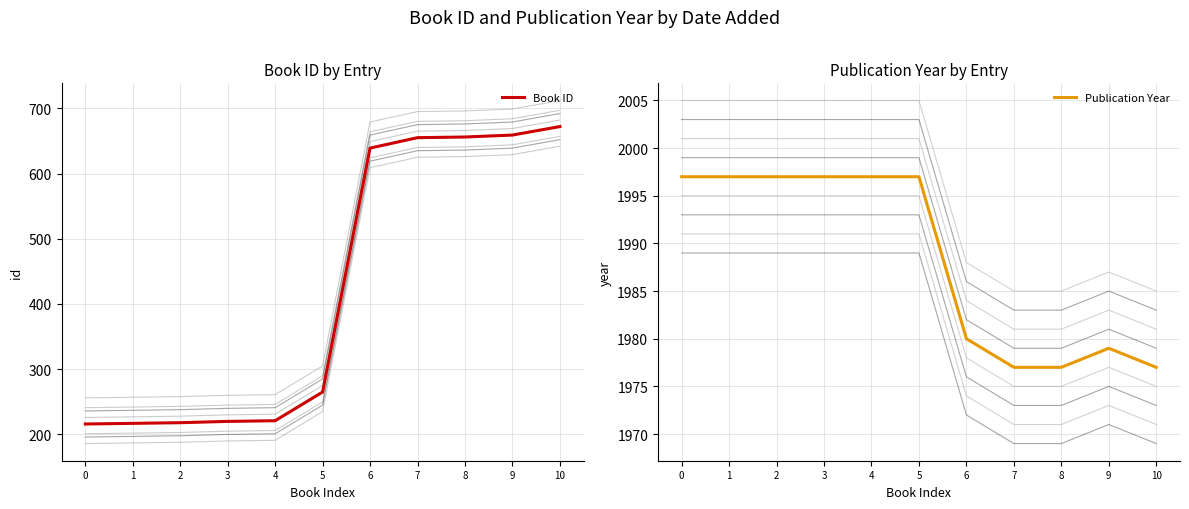

Where is the first local maximum for Publication Year?

9